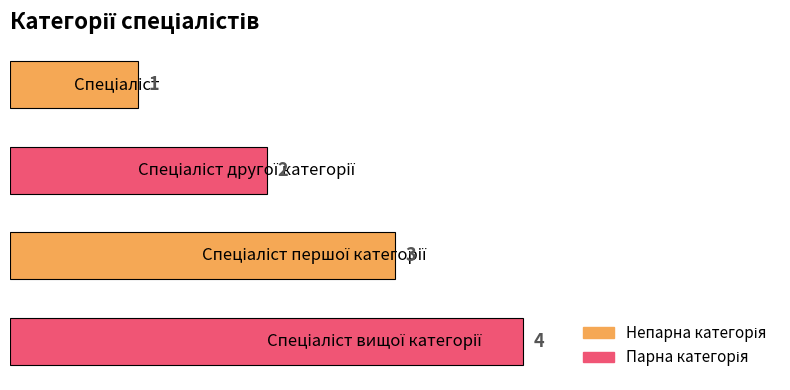

What is the sum of all values?

10